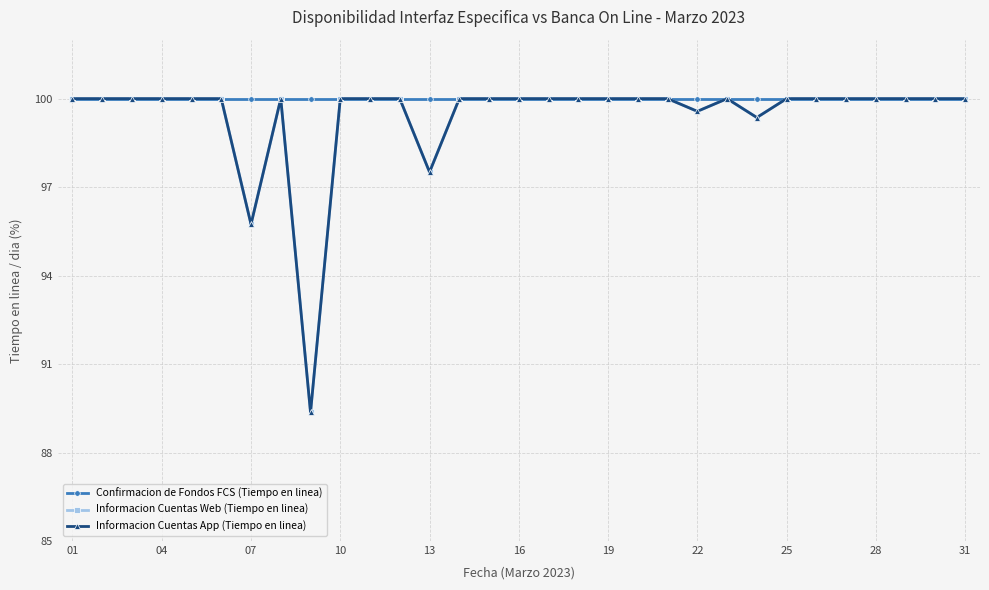

Reading left to right, list all the values displayed in this chart.

Confirmacion de Fondos FCS (Tiempo en linea): 100.0	100.0	100.0	100.0	100.0	100.0	100.0	100.0	100.0	100.0	100.0	100.0	100.0	100.0	100.0	100.0	100.0	100.0	100.0	100.0	100.0	100.0	100.0	100.0	100.0	100.0	100.0	100.0	100.0	100.0	100.0
Informacion Cuentas Web (Tiempo en linea): 100.0	100.0	100.0	100.0	100.0	100.0	95.7	100.0	89.4	100.0	100.0	100.0	97.5	100.0	100.0	100.0	100.0	100.0	100.0	100.0	100.0	99.6	100.0	99.4	100.0	100.0	100.0	100.0	100.0	100.0	100.0
Informacion Cuentas App (Tiempo en linea): 100.0	100.0	100.0	100.0	100.0	100.0	95.7	100.0	89.4	100.0	100.0	100.0	97.5	100.0	100.0	100.0	100.0	100.0	100.0	100.0	100.0	99.6	100.0	99.4	100.0	100.0	100.0	100.0	100.0	100.0	100.0